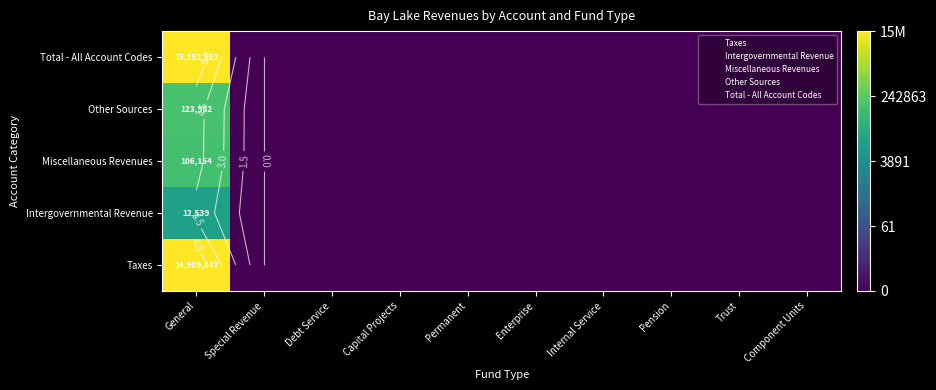

The Taxes series shows 11.6 at General. True or false?

False